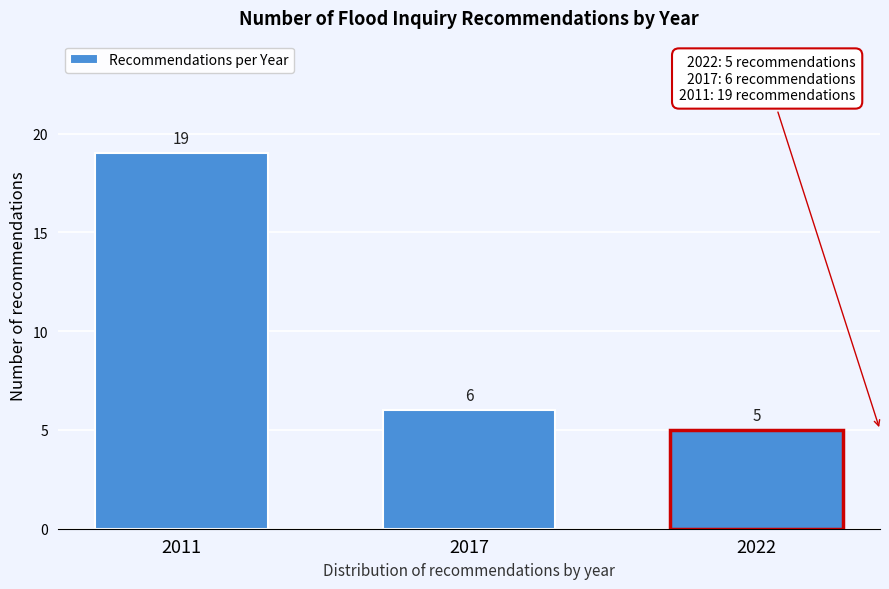

Reading right to left, transcribe all the data shown in this chart.

5	6	19